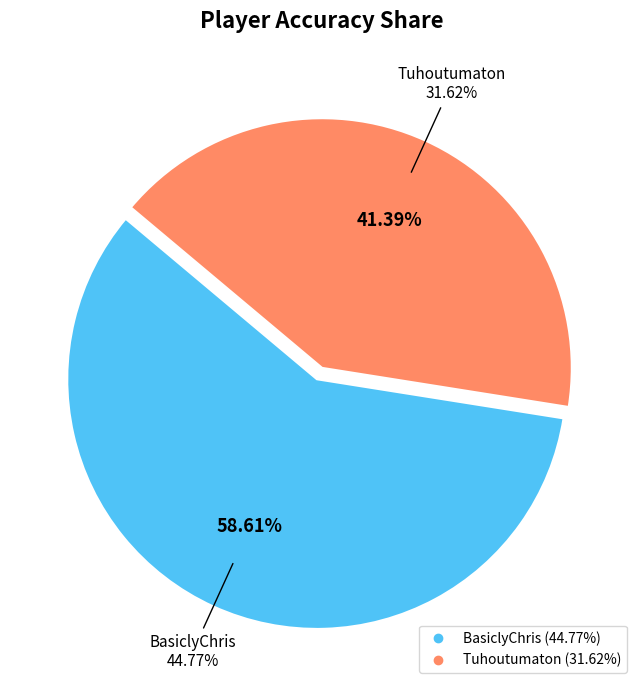

Is Tuhoutumaton the majority of the pie?

No